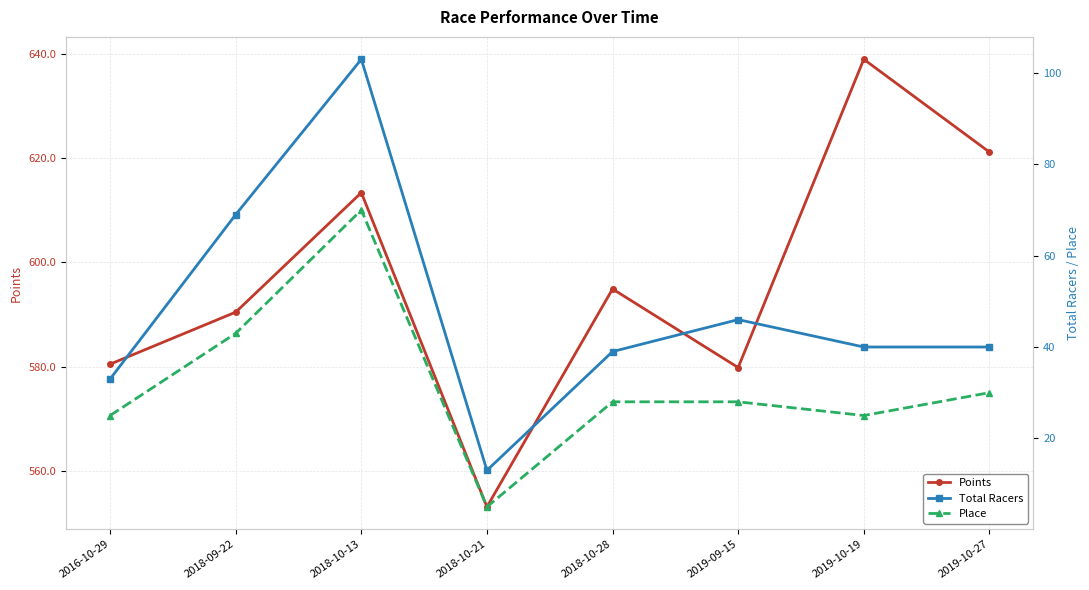

What is the difference between the maximum and minimum values in the Total Racers series?

90.0